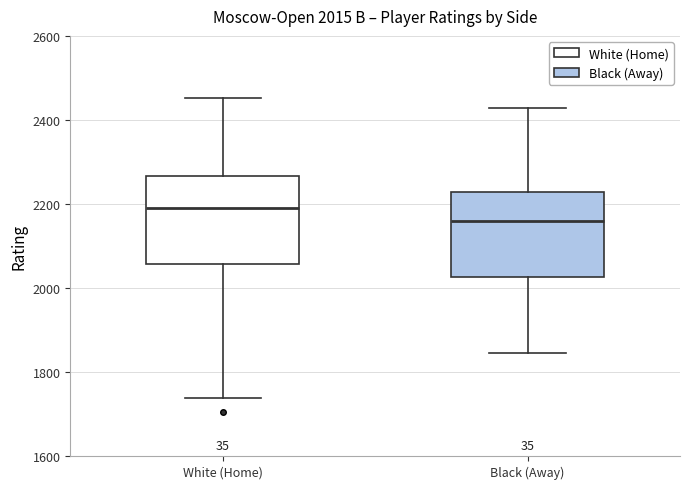

Which box's median line is the highest?

White (Home)